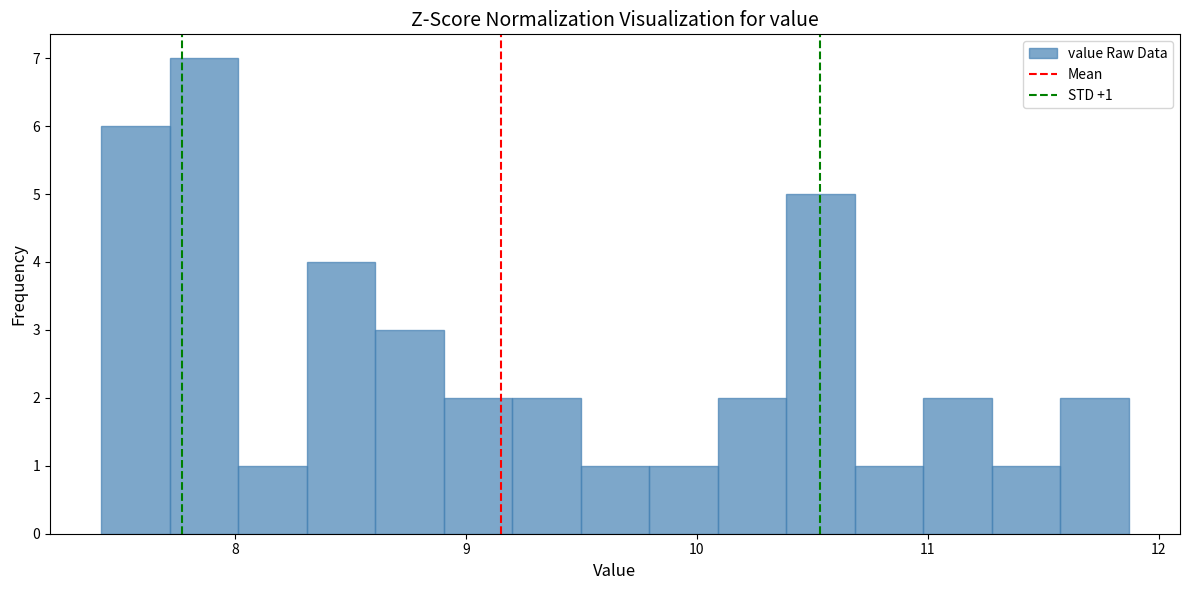

Around what value on the x-axis is the tallest bar? Give the approximate position of its centre, as read against the axis.

7.9